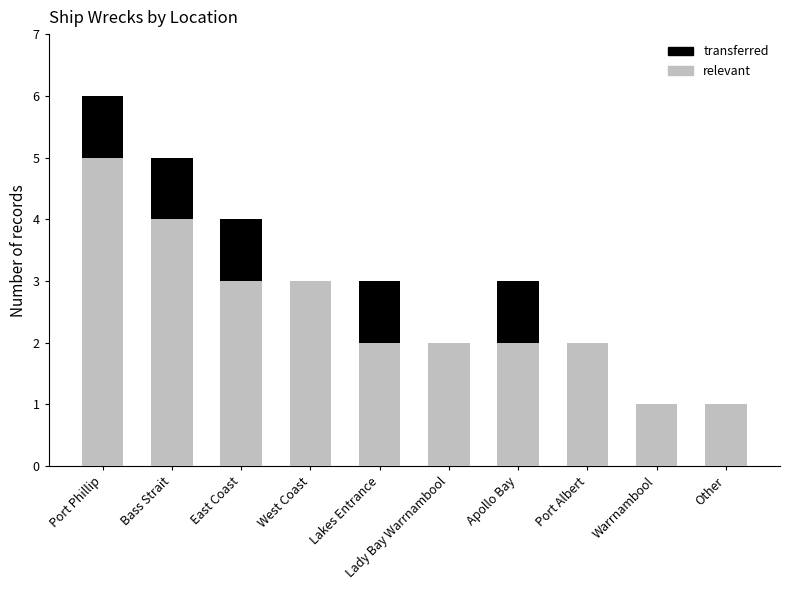

What is the maximum value for relevant?

5